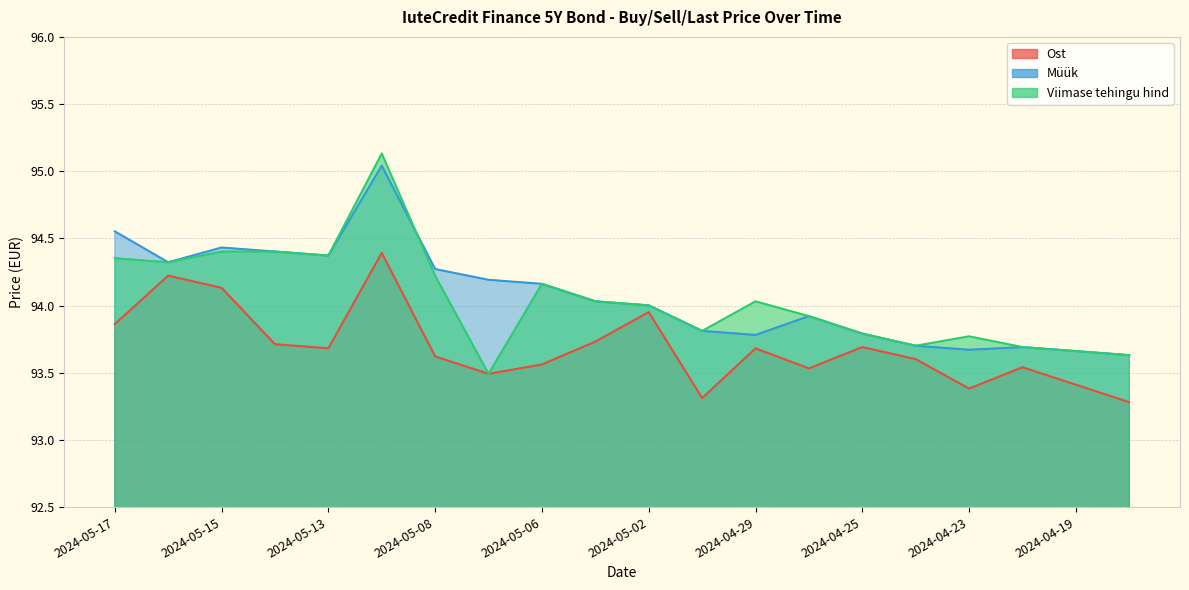

Which series changed the most between 2024-05-02 and 2024-04-23?

Ost